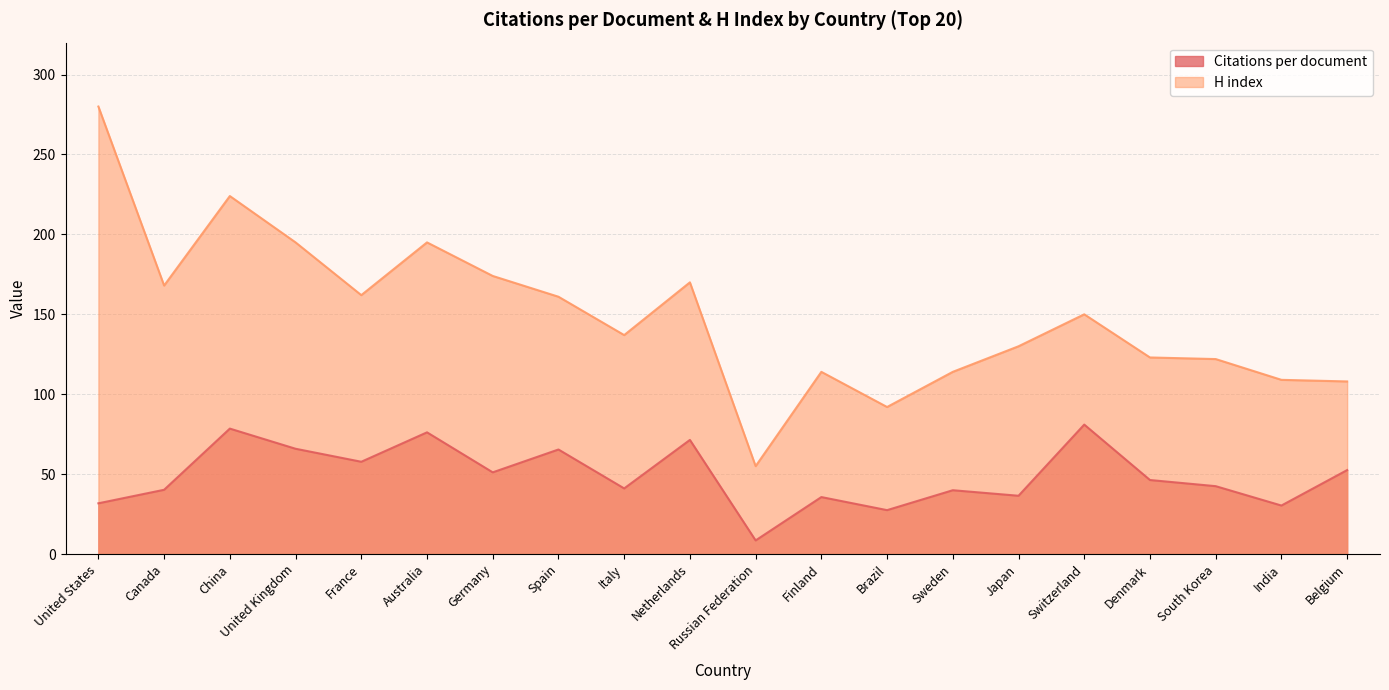

Reading right to left, list all the values displayed in this chart.

Citations per document: 52.5	30.4	42.5	46.3	81.0	36.5	39.9	27.5	35.6	8.5	71.4	41.1	65.4	51.1	76.2	57.7	65.9	78.5	40.2	31.8
H index: 108.0	109.0	122.0	123.0	150.0	130.0	114.0	92.0	114.0	55.0	170.0	137.0	161.0	174.0	195.0	162.0	195.0	224.0	168.0	280.0